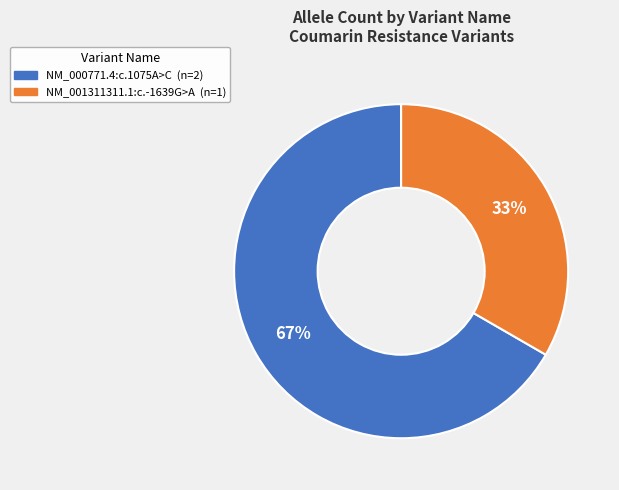

Do NM_000771.4:c.1075A>C and NM_001311311.1:c.-1639G>A together represent more than half of the pie?

Yes